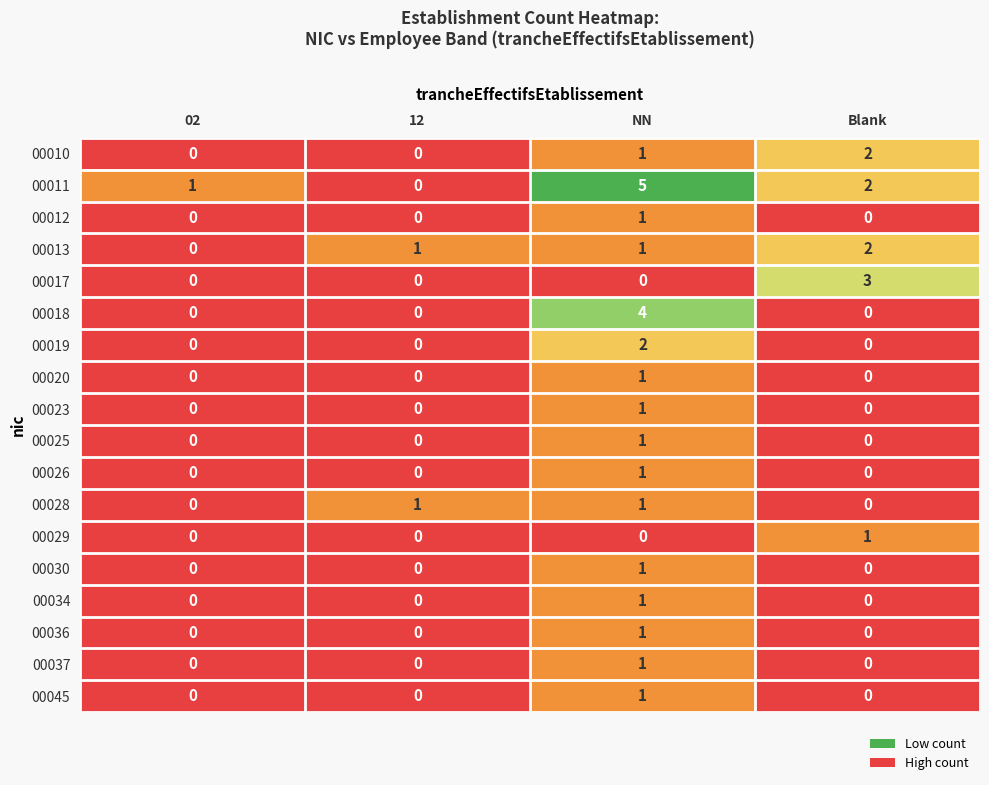

What is the greatest value displayed?

5